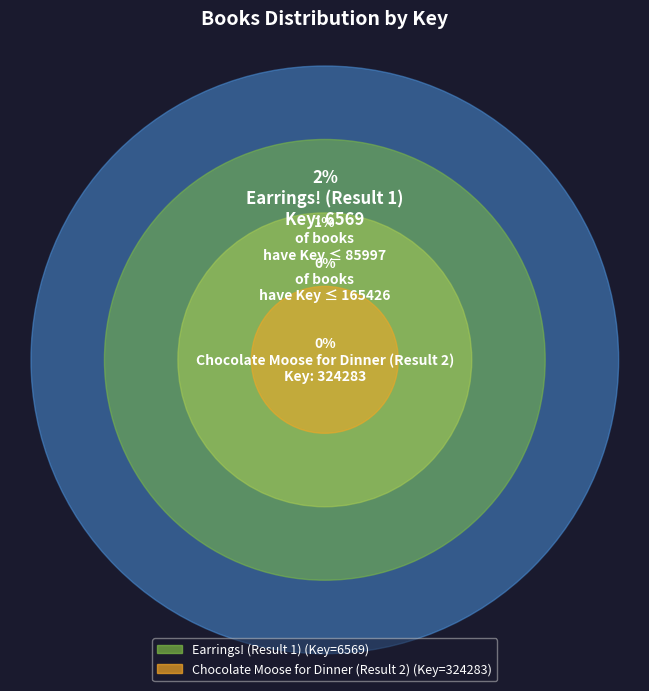

Is it true that Earrings! (Result 1) is 8% of the pie?

False